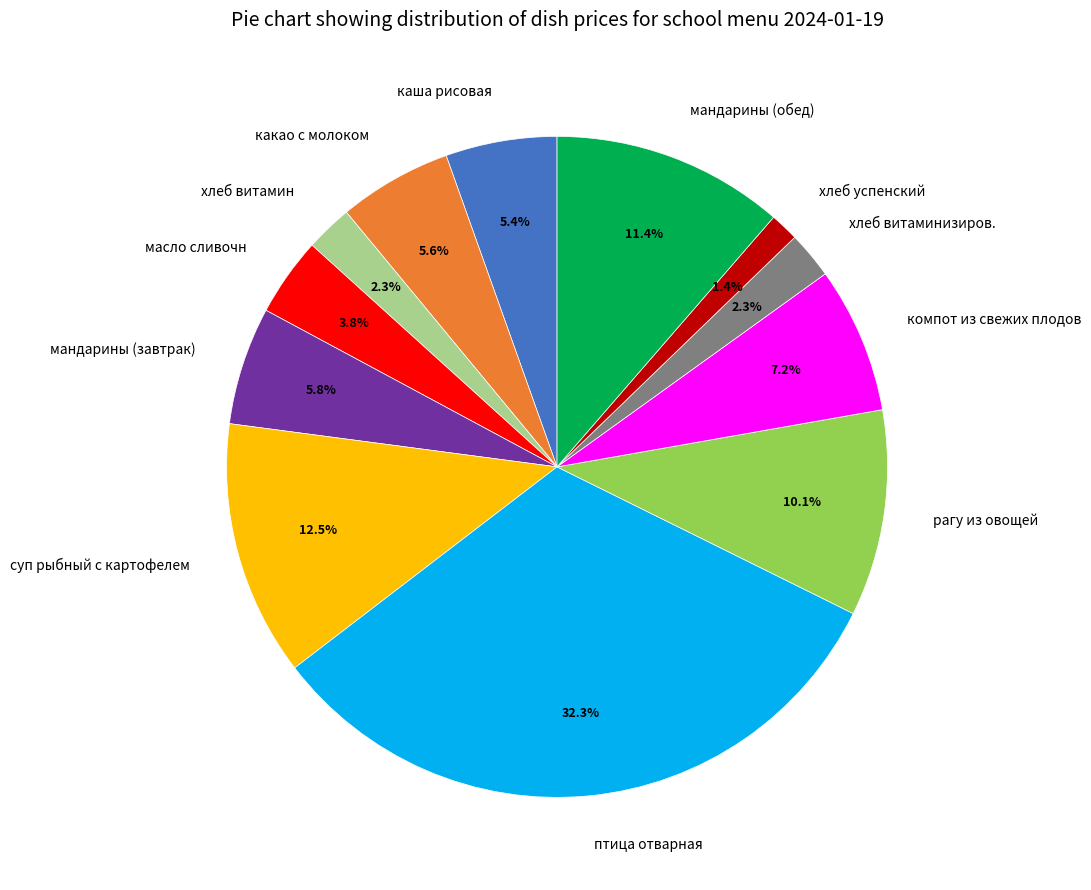

What percentage is the хлеб витаминизиров. slice, to the nearest percent?

2%